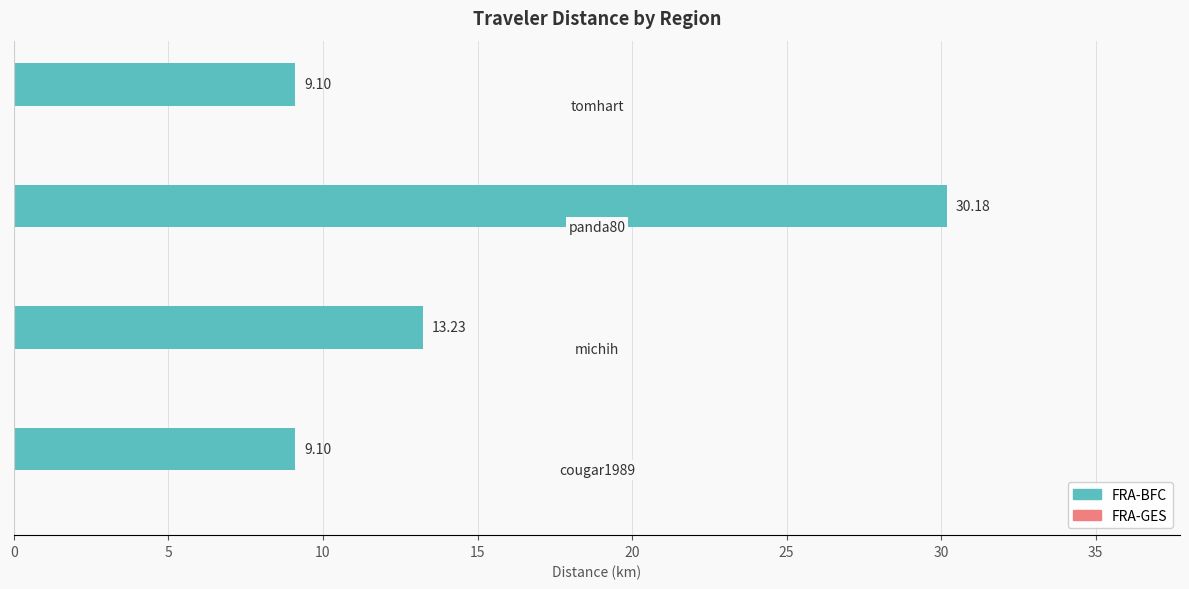

What is the difference between the second highest and second lowest values?

4.1